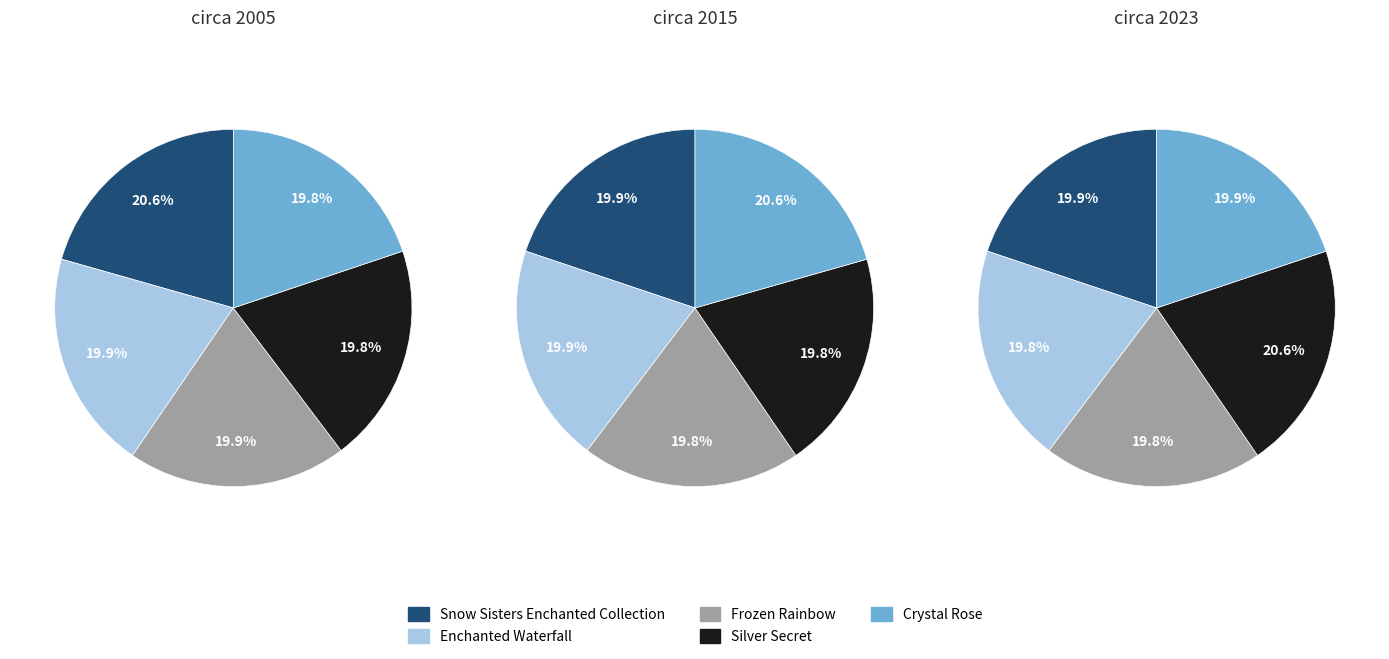

Rank the categories by value from highest to lowest.

Snow Sisters Enchanted Collection, Enchanted Waterfall, Frozen Rainbow, Crystal Rose, Silver Secret